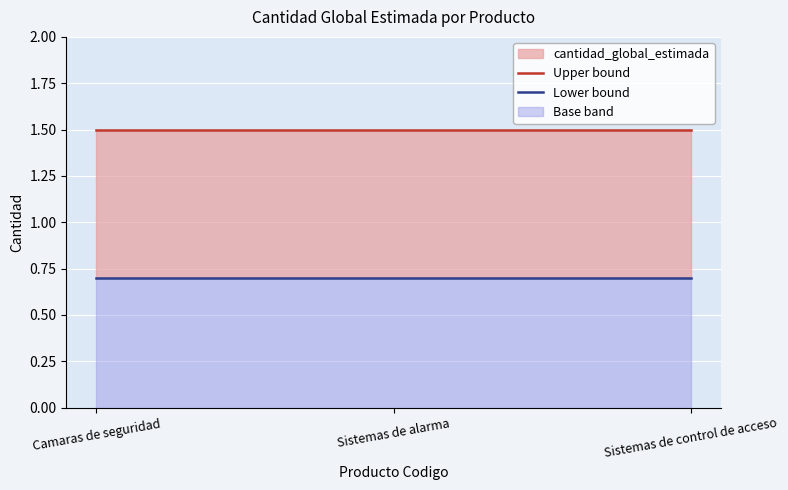

Reading left to right, extract all data points from this chart.

Upper bound: 1.5	1.5	1.5
Lower bound: 0.7	0.7	0.7